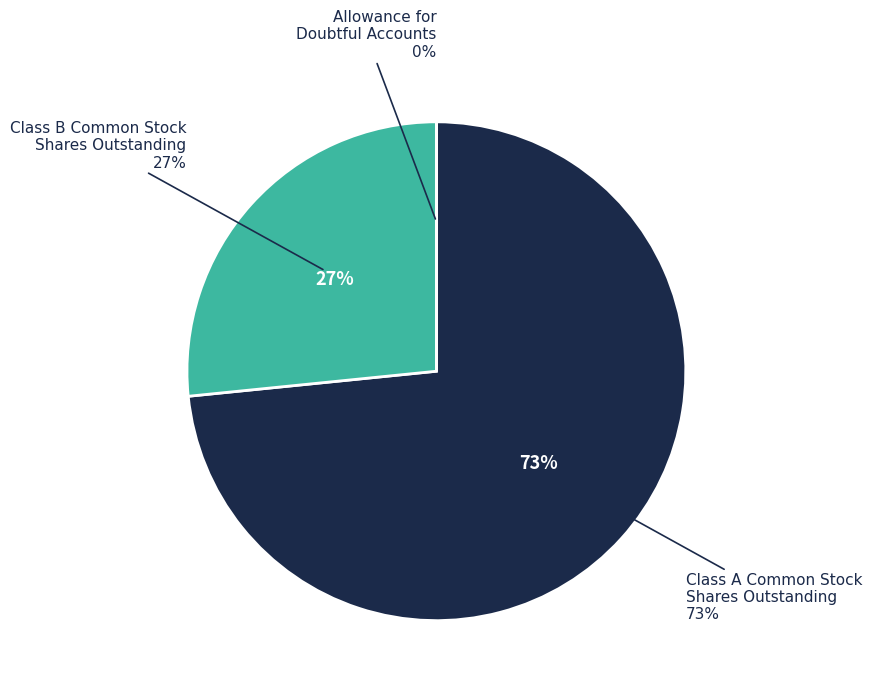

How many slices are in this pie chart?

3